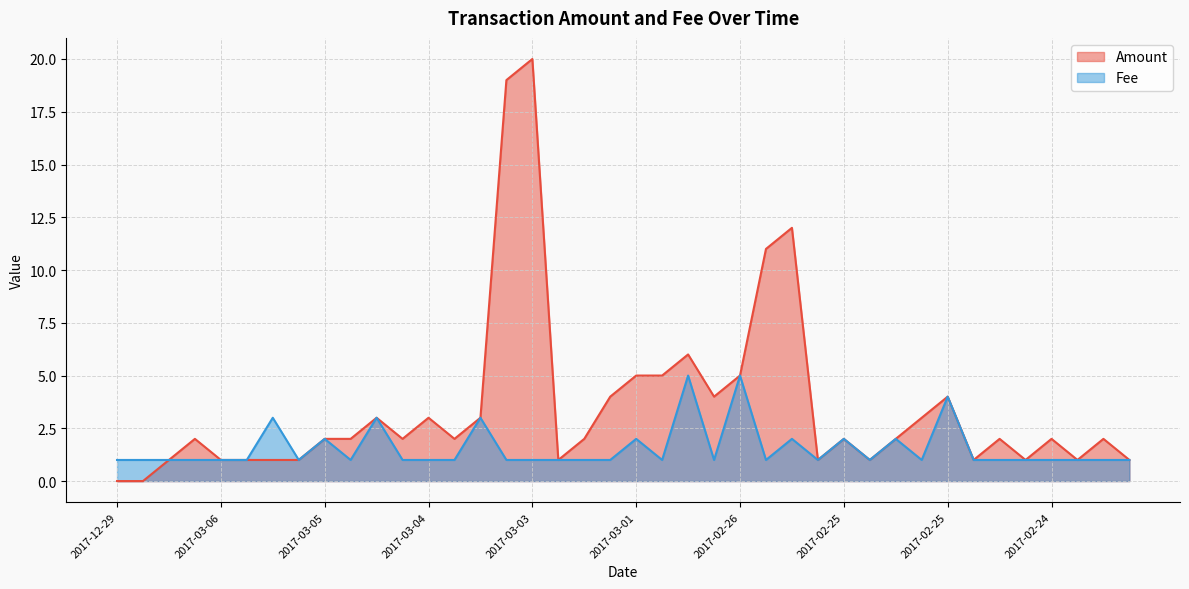

What is the average value of the Fee series?

1.6